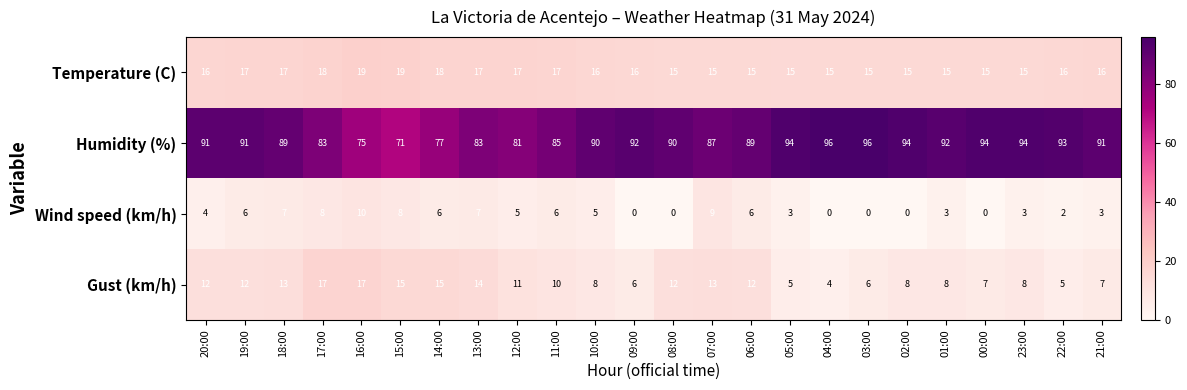

What is the average value of the Temperature (C) series?

16